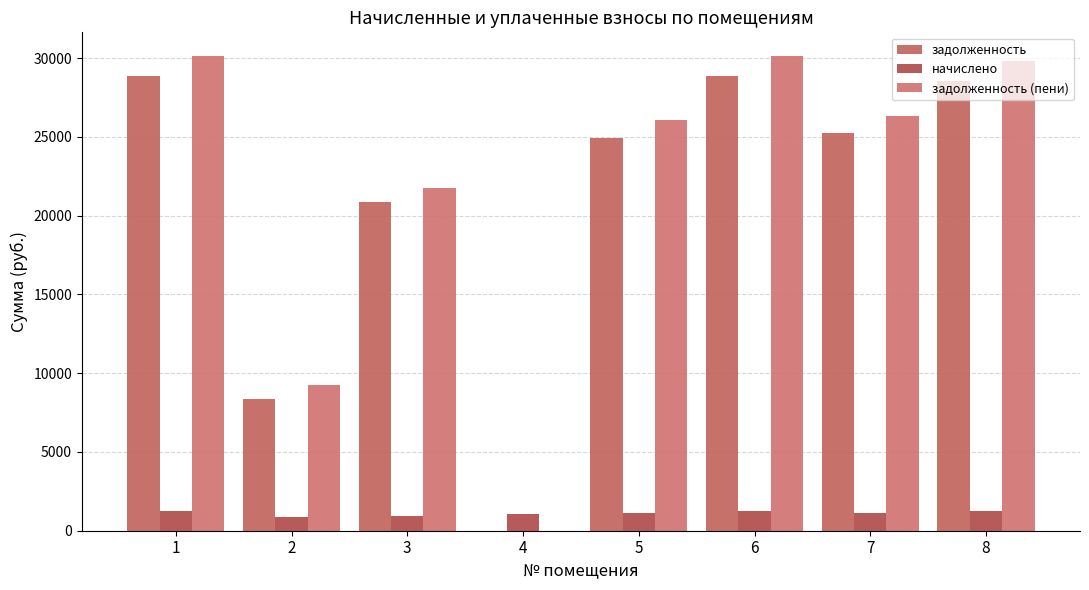

Count the number of categories in the chart.

8